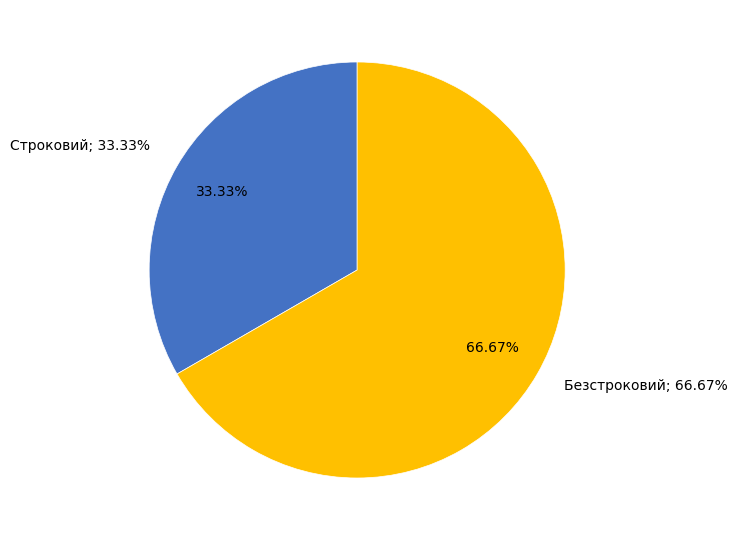

Which slice is the smallest?

Строковий